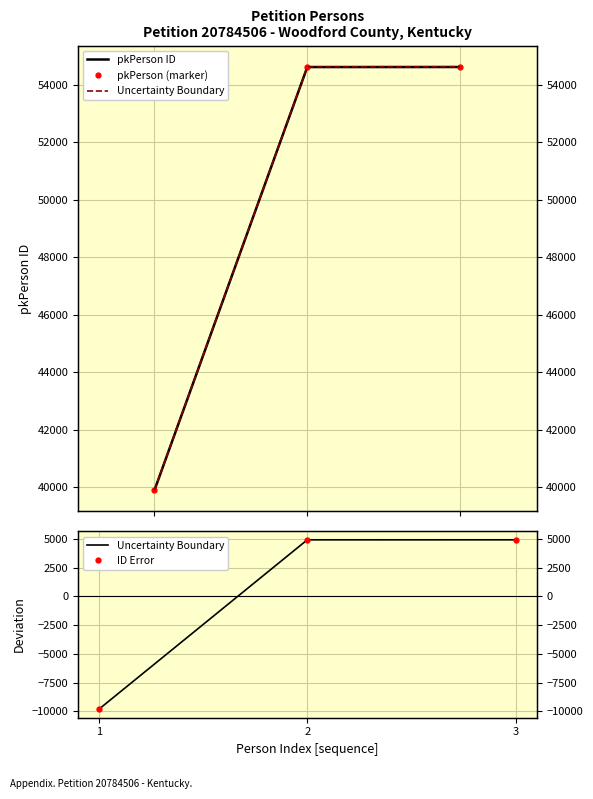

What is the sum of the Uncertainty Boundary values at 3 and 1?

-4907